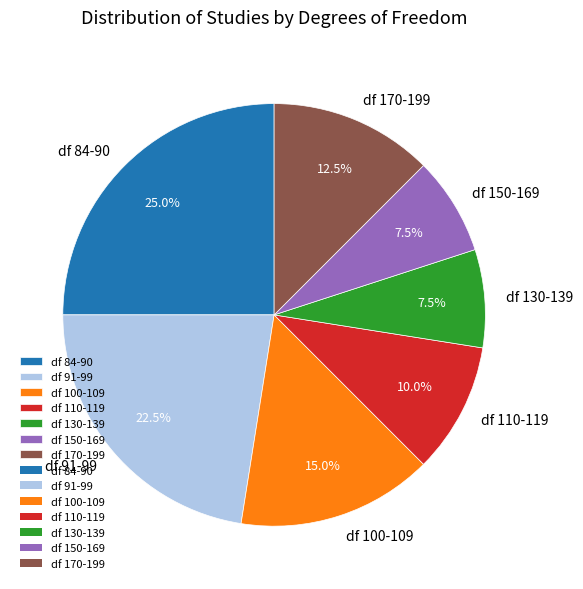

How many segments does this pie chart have?

7